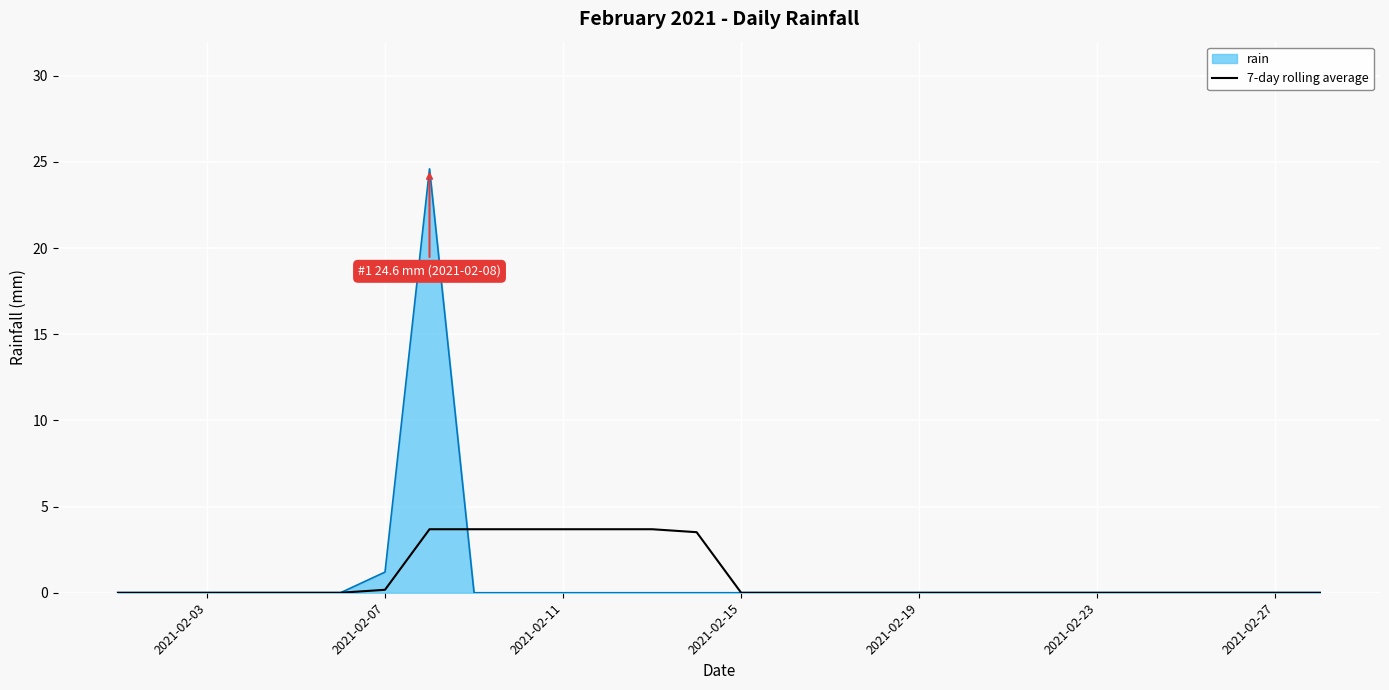

How many series are shown in this chart?

2